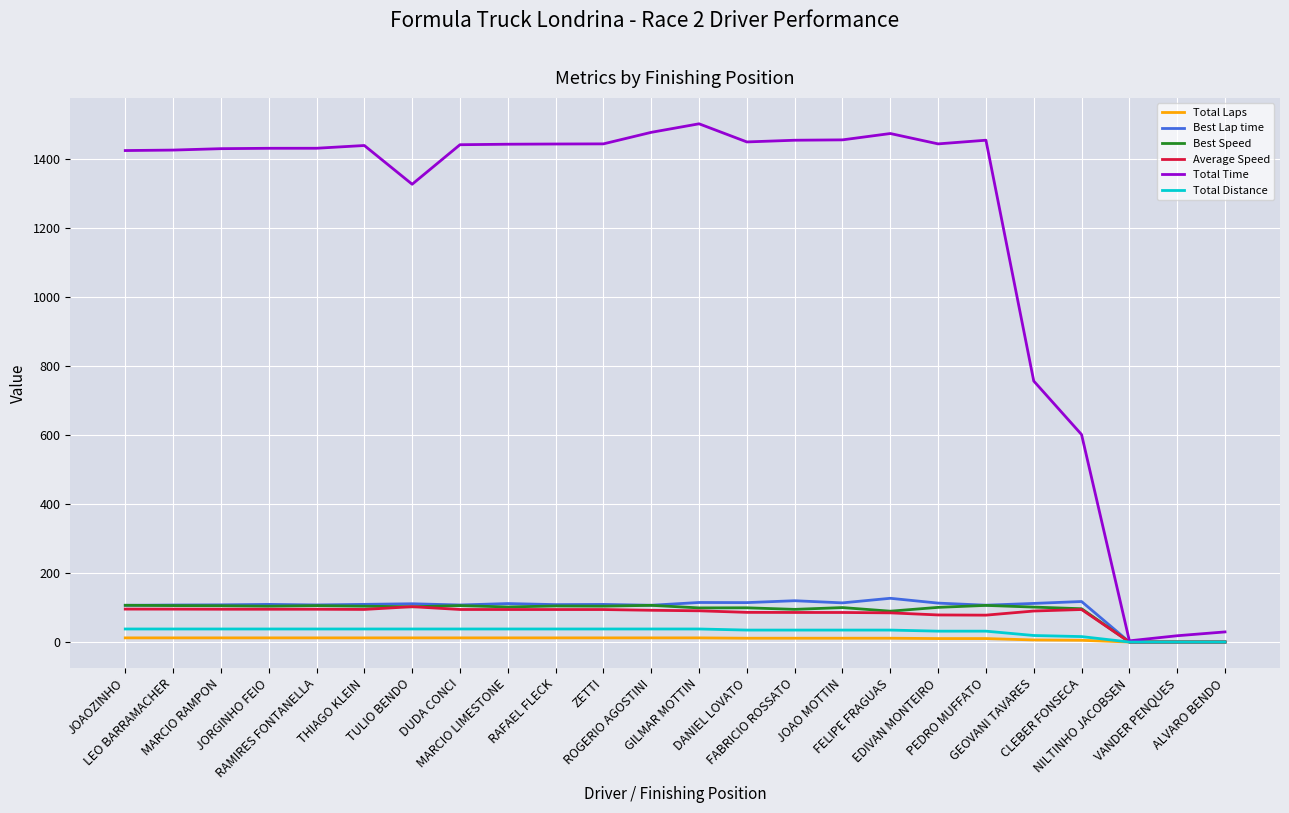

How many values in the Average Speed series are below 94?

12